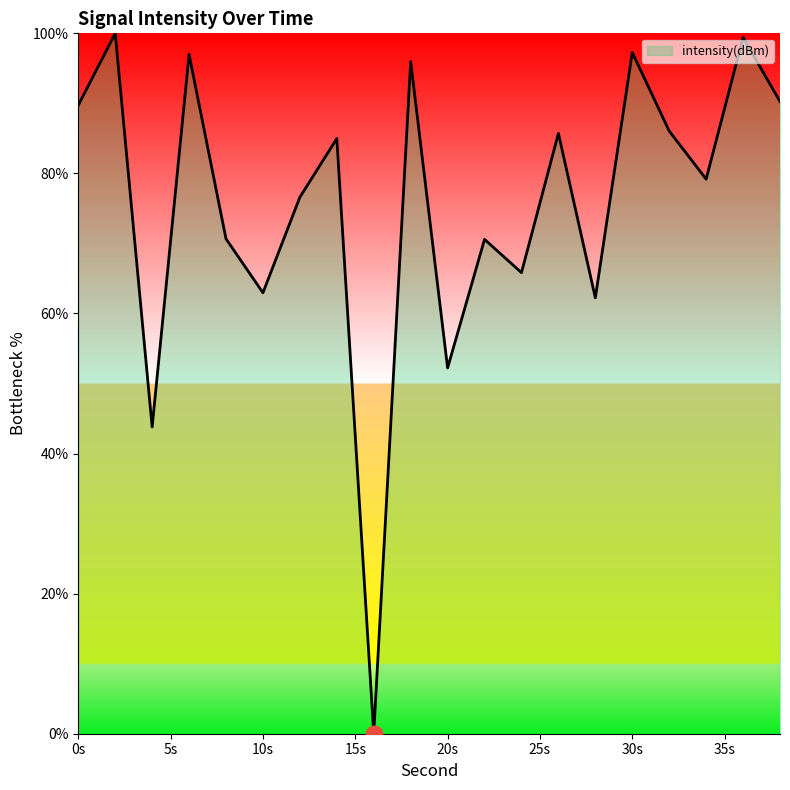

What is the average value?

75.5